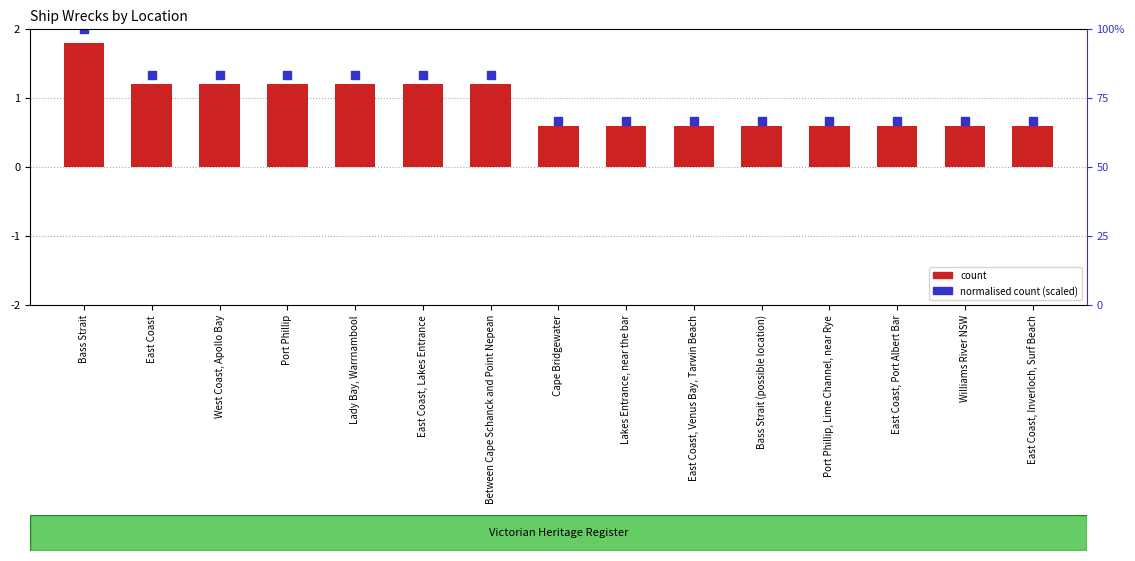

Which series contains the highest Y value?

normalised count (scaled)